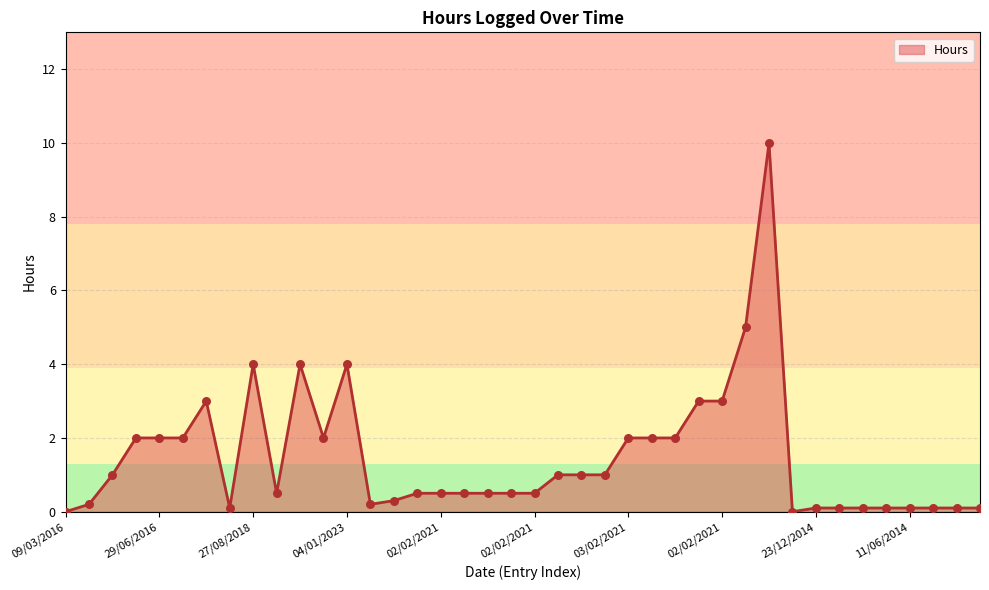

What is the difference between the maximum and minimum values?

10.0